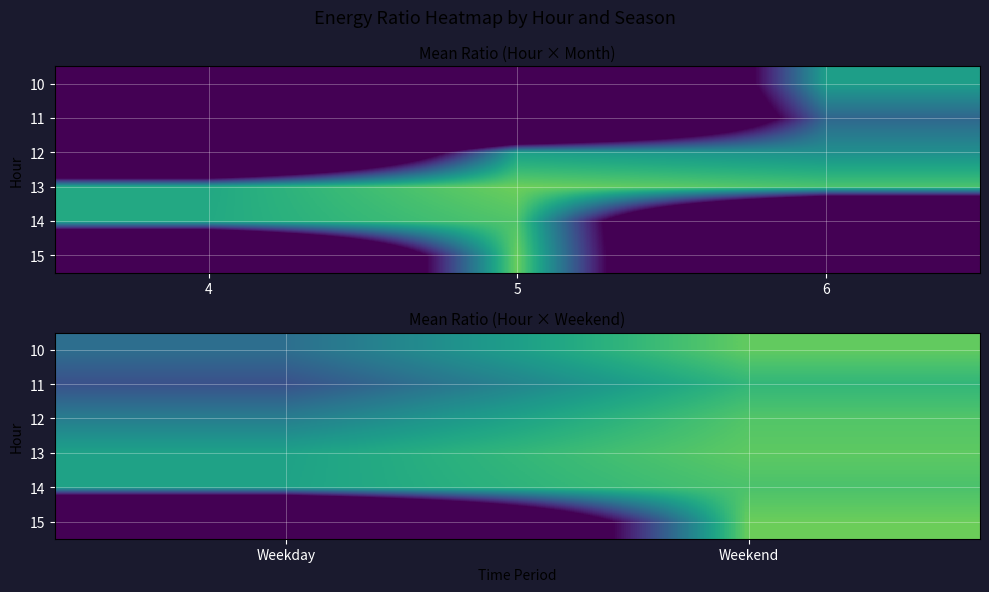

At which category does the chart reach its minimum across all series?

Weekday